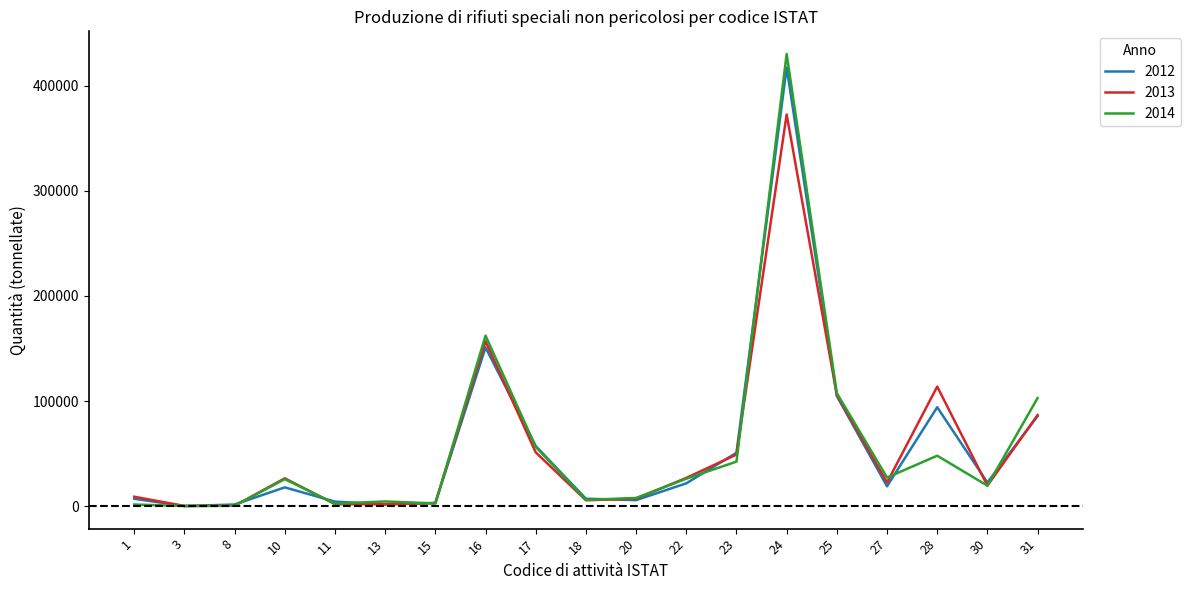

How many series are shown in this chart?

3